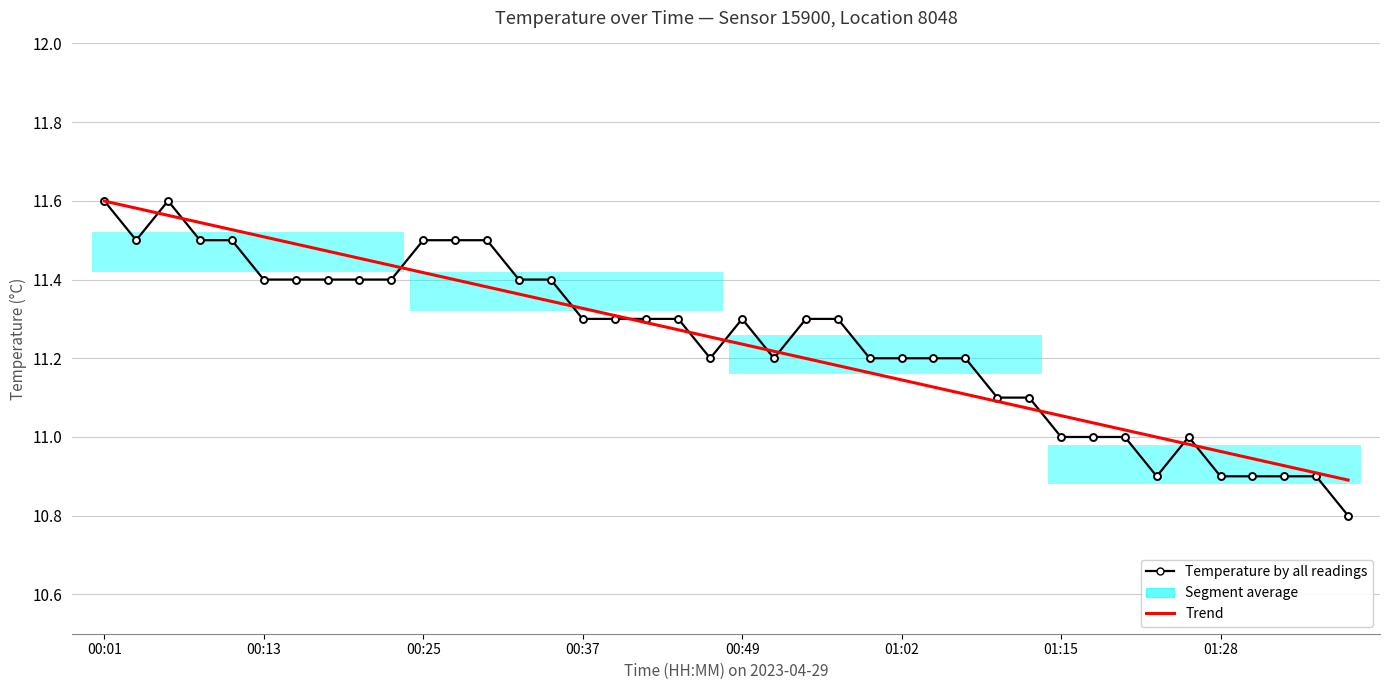

Which has a higher value, 8 or 14?

8